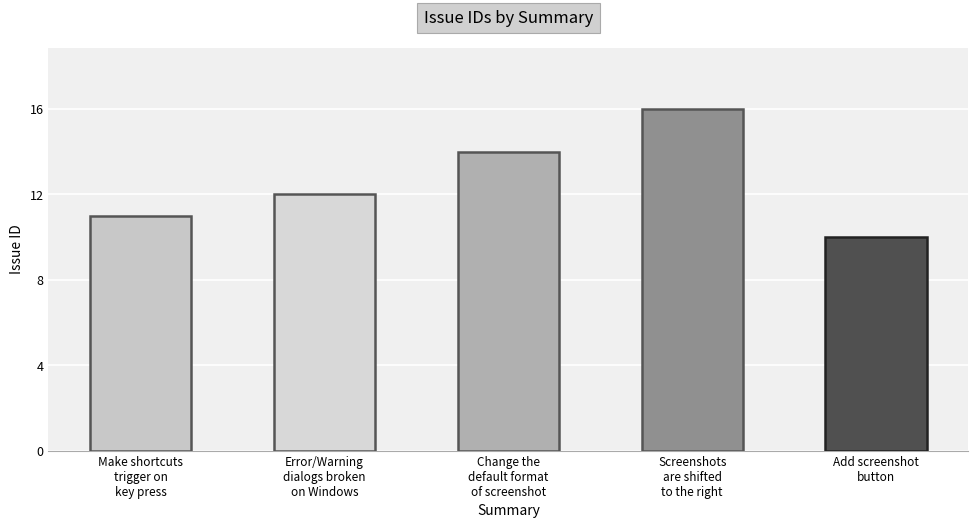

The chart shows a value of 5 at Add screenshot
button. True or false?

False